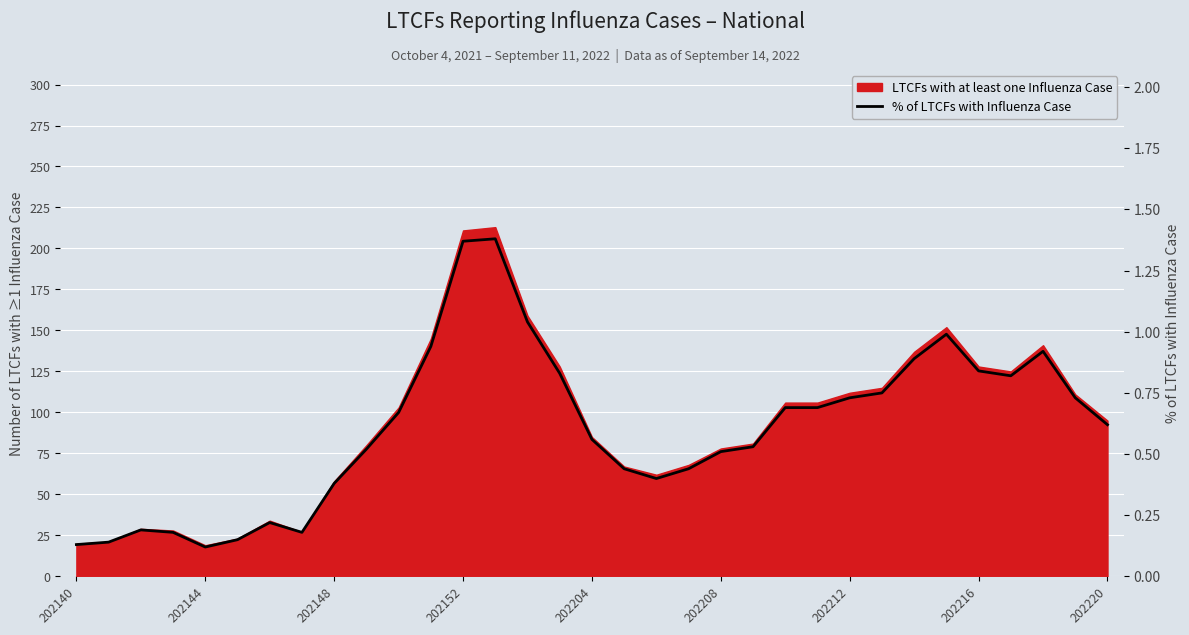

Between 18 and 28, which is larger?

28